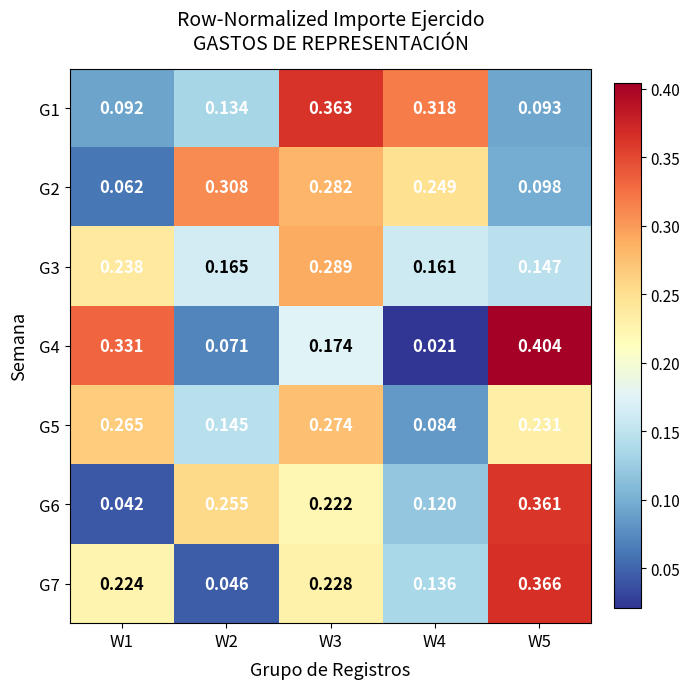

At which category is the sum across all series the highest?

W3